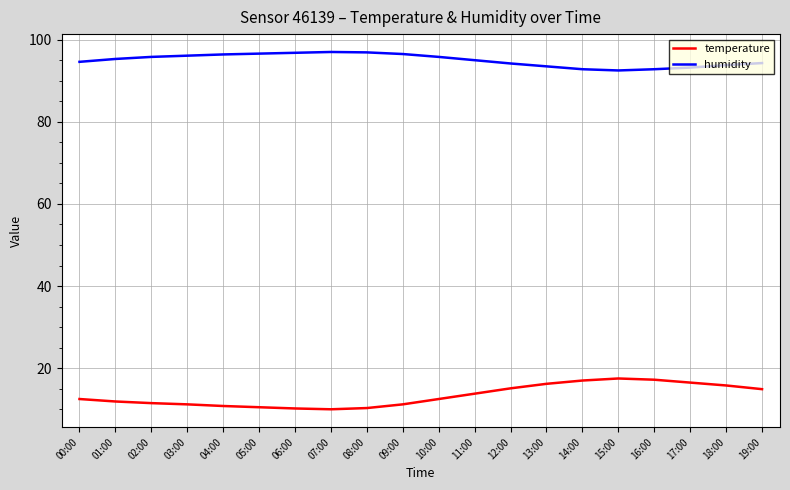

Which series has the largest total across all categories?

humidity